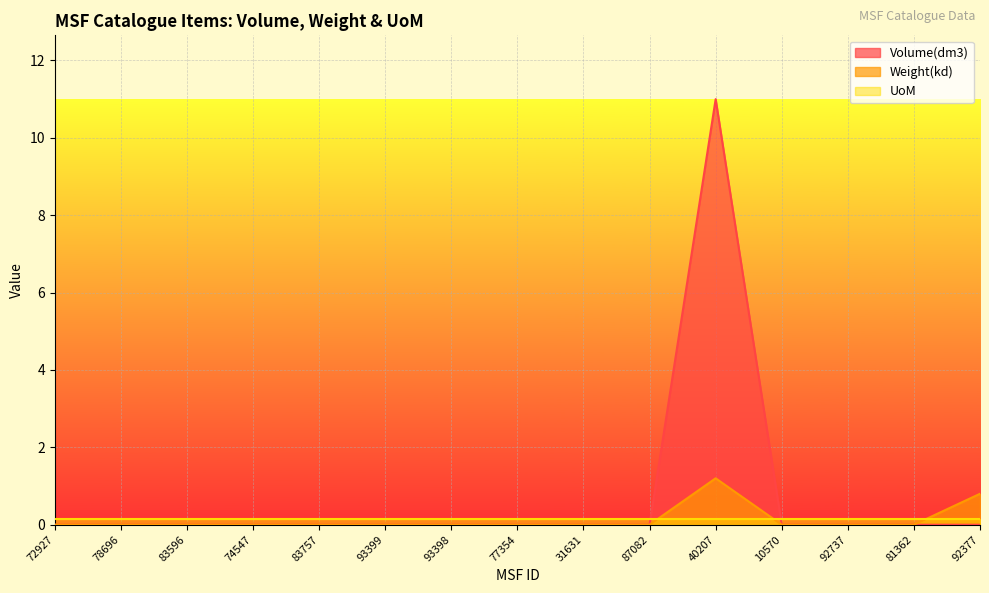

The value of Weight(kd) at 78696 is 0.0. True or false?

True